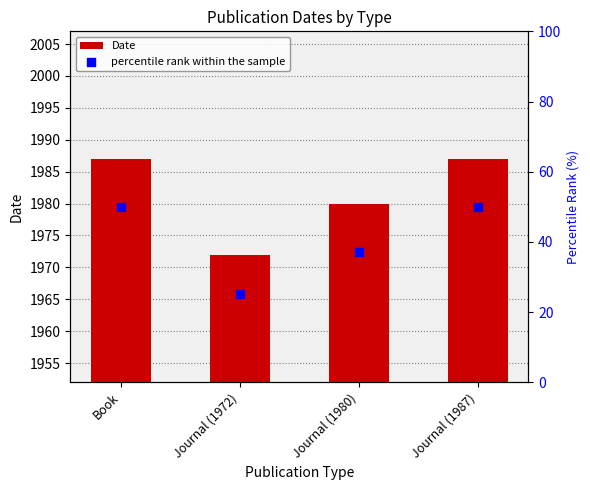

At which category is the sum across all series the highest?

Book